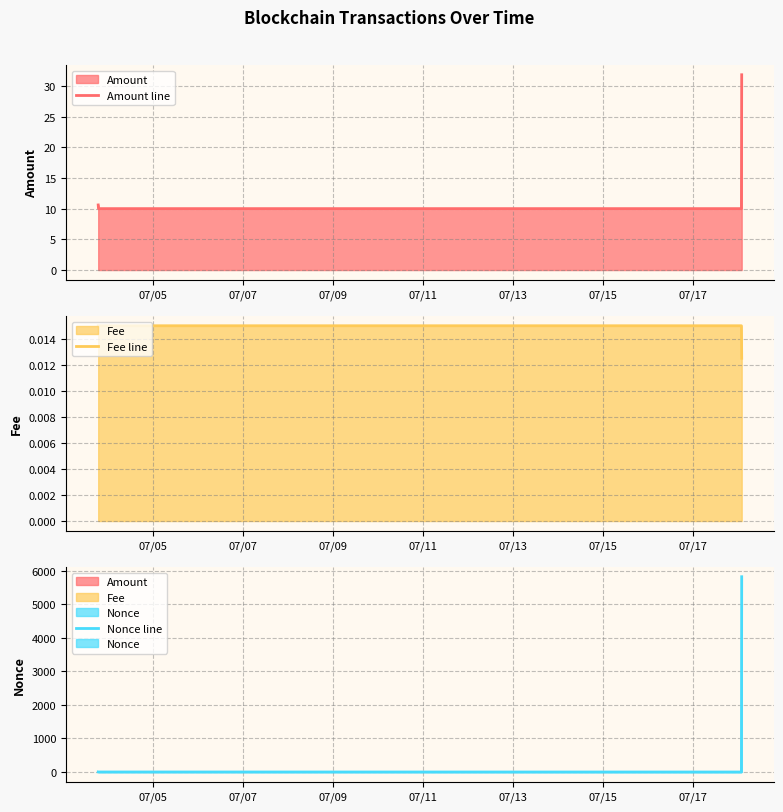

True or false: Amount line has more than 1 interior local peaks.

False